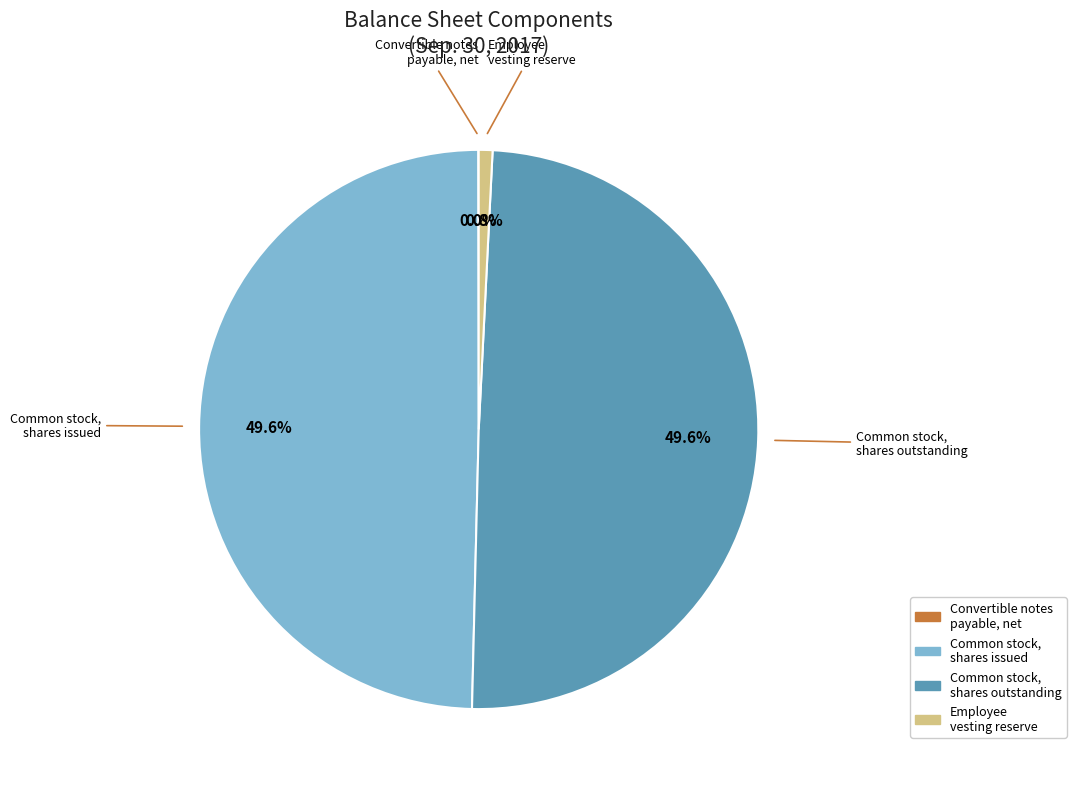

What is the ratio of the value at Common stock, shares issued to the value at Common stock, shares outstanding?

1.0